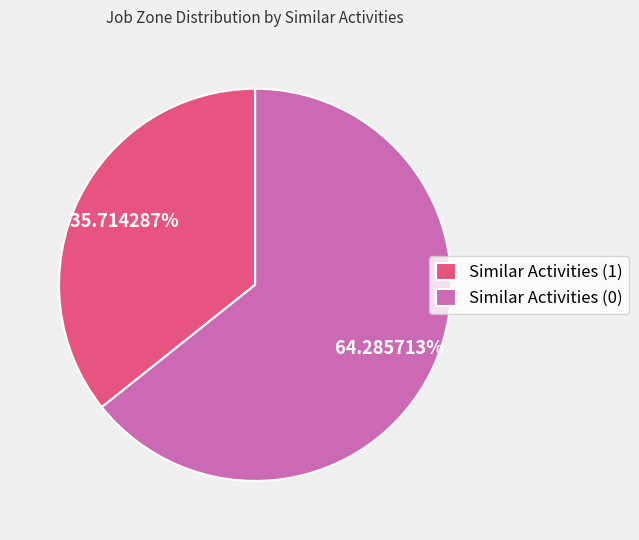

Is Similar Activities (0) the majority of the pie?

Yes